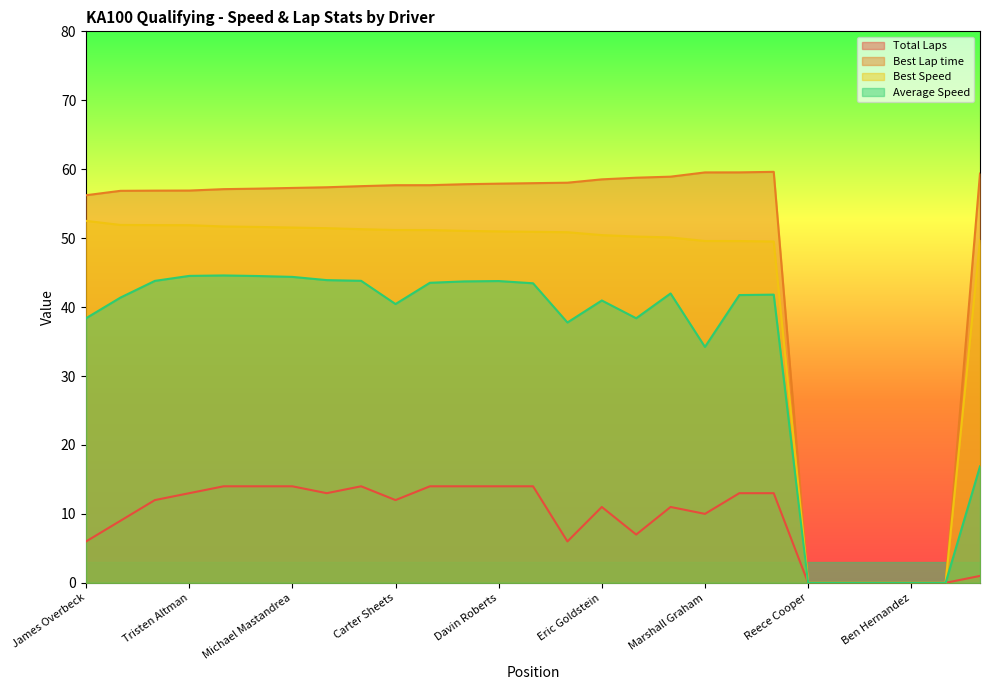

How many distinct data groups are displayed?

4